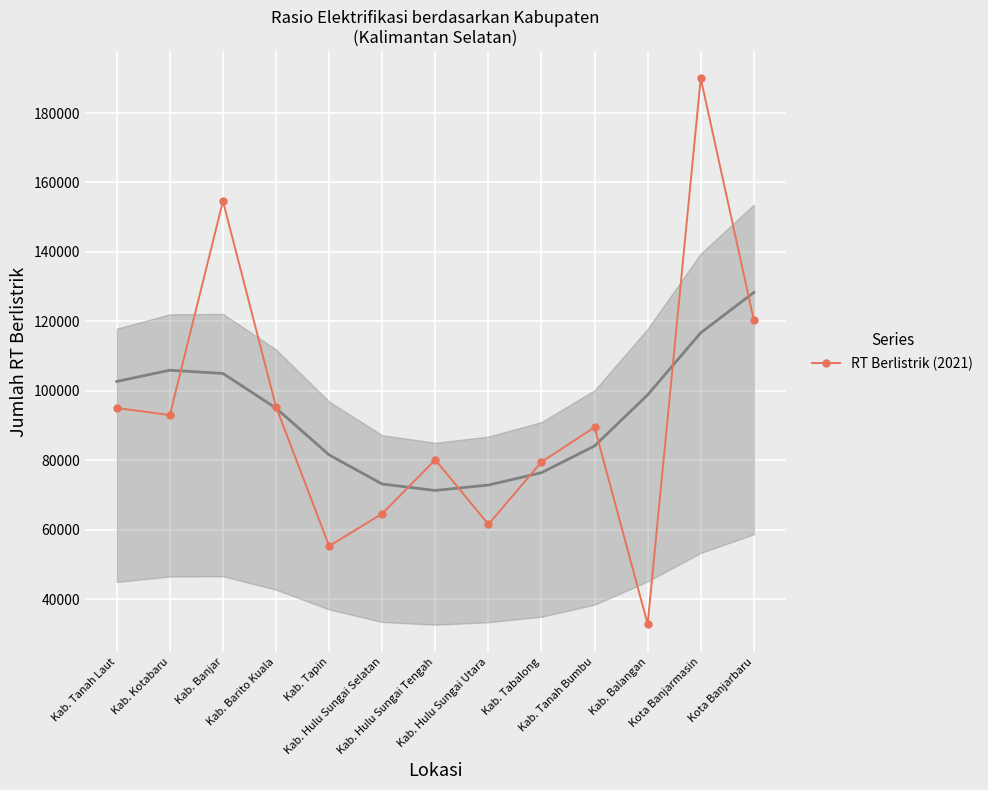

How many lines are shown in the chart?

1